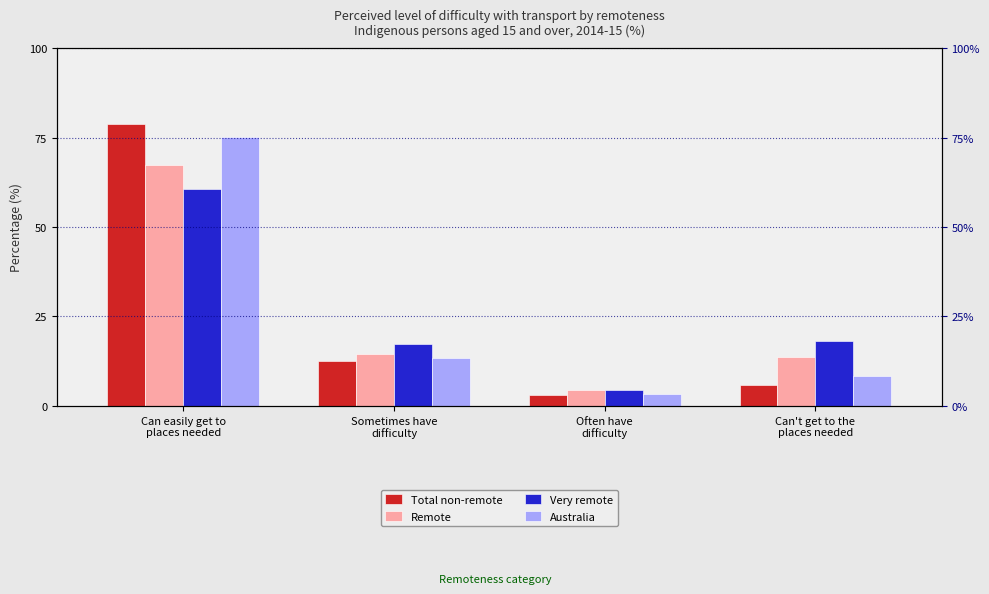

Reading right to left, transcribe all the data shown in this chart.

Total non-remote: Can't get to the
places needed=5.9	Often have
difficulty=3.0	Sometimes have
difficulty=12.5	Can easily get to
places needed=78.9
Remote: Can't get to the
places needed=13.6	Often have
difficulty=4.3	Sometimes have
difficulty=14.4	Can easily get to
places needed=67.4
Very remote: Can't get to the
places needed=18.1	Often have
difficulty=4.4	Sometimes have
difficulty=17.4	Can easily get to
places needed=60.5
Australia: Can't get to the
places needed=8.2	Often have
difficulty=3.2	Sometimes have
difficulty=13.3	Can easily get to
places needed=75.3